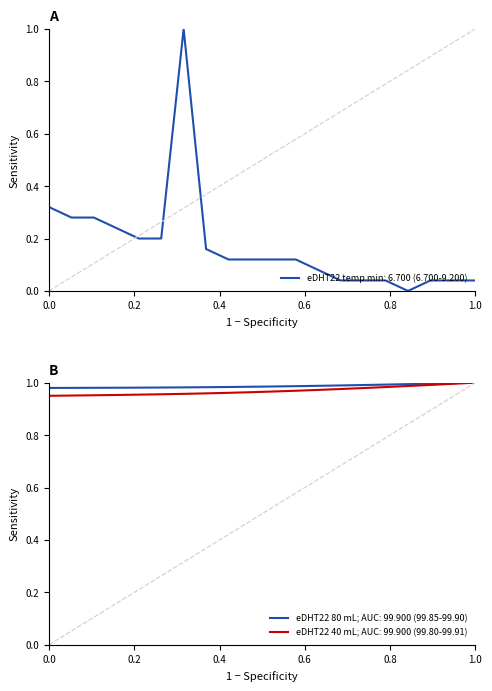

What is the highest value of the eDHT22 temp min: 6.700 (6.700-9.200) series?

1.0